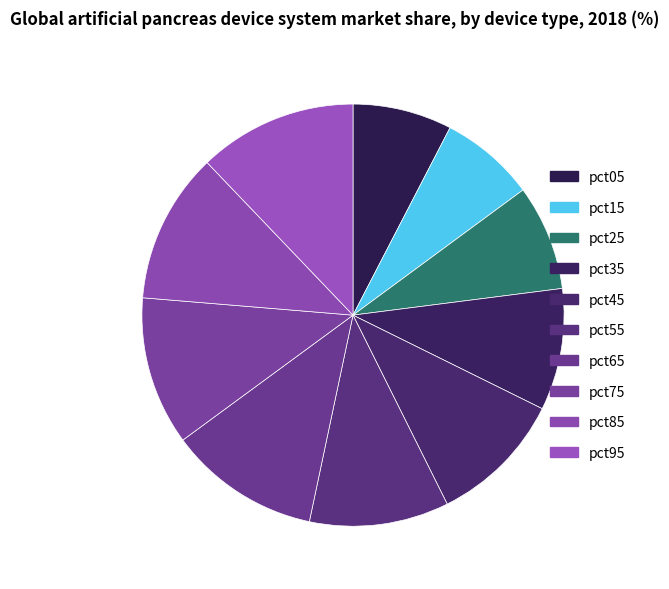

Which category has the smallest portion of the pie?

pct15